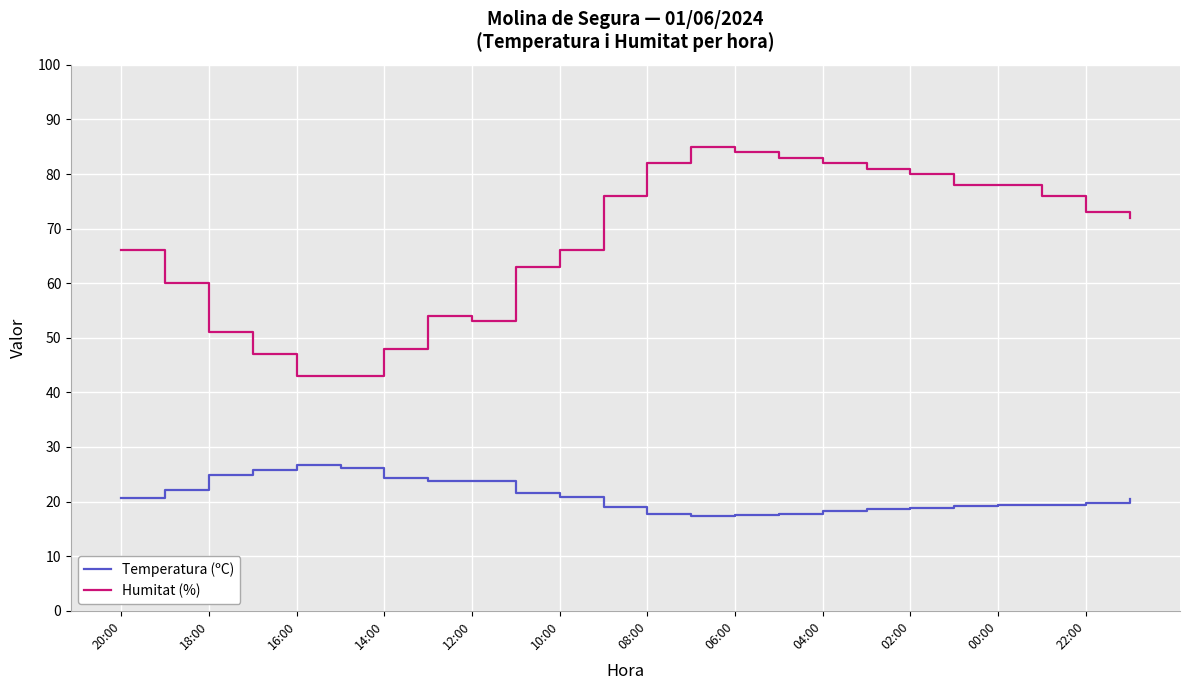

What is the minimum value shown in the chart?

17.3